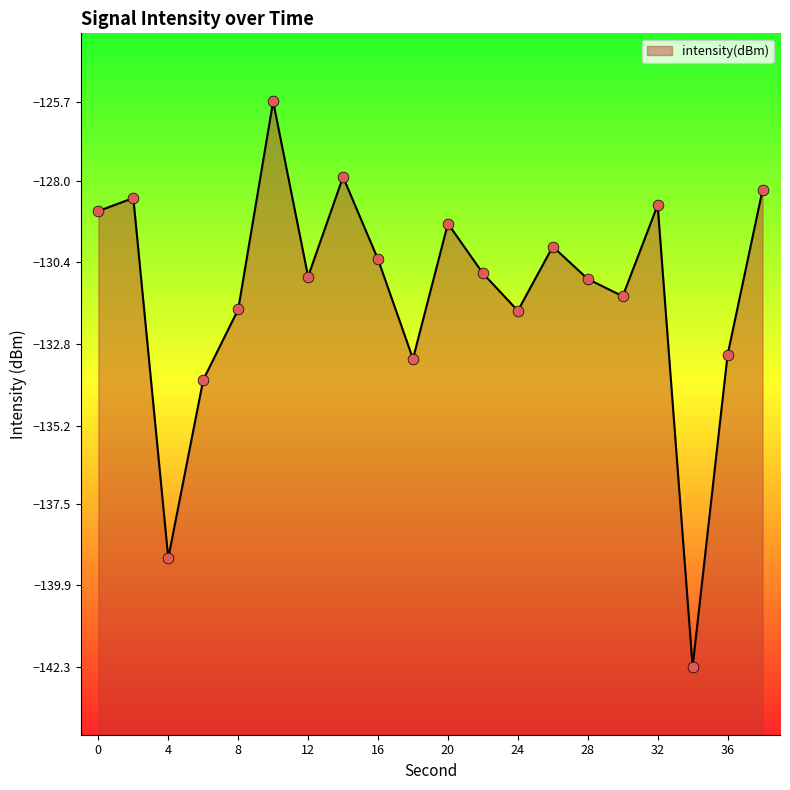

What is the change in value from 22 to 24?

-1.1